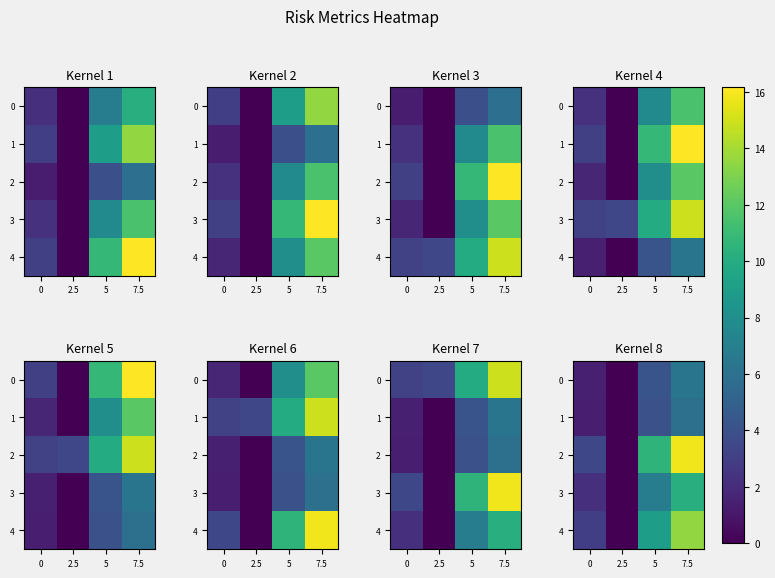

What is the difference between the 3 values at 5 and 2.5?

6.8